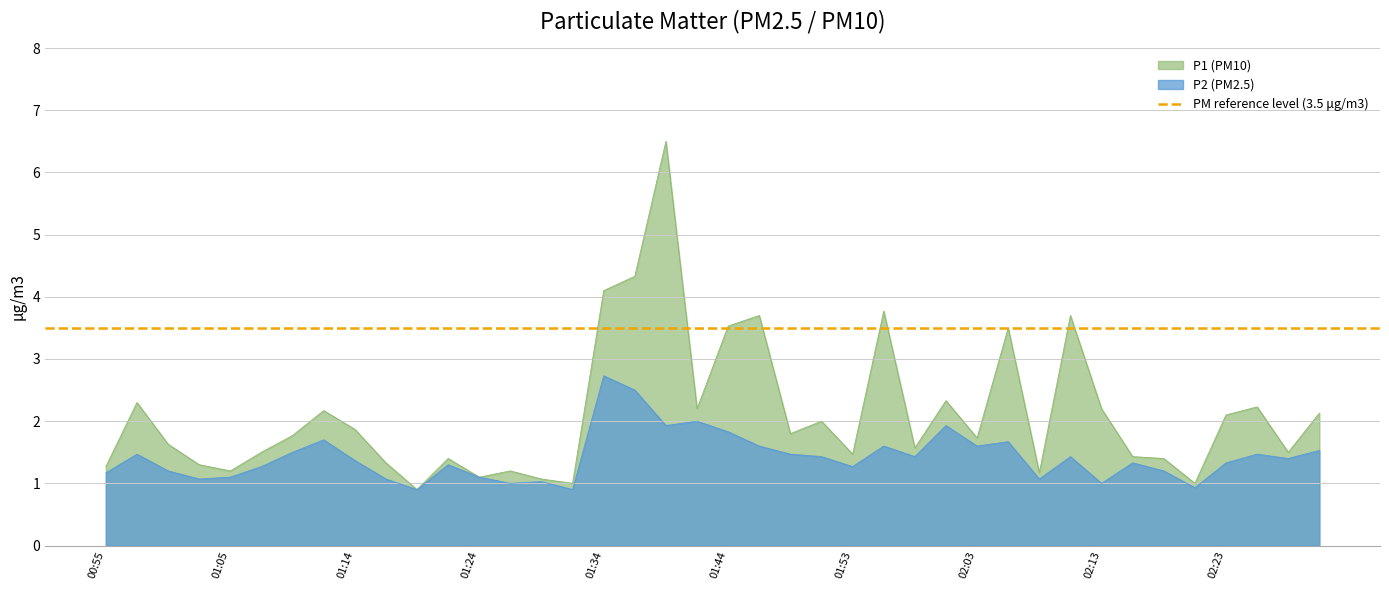

Reading left to right, transcribe all the data shown in this chart.

P1: 00:55=1.3	00:57=2.3	01:00=1.6	01:02=1.3	01:05=1.2	01:07=1.5	01:09=1.8	01:12=2.2	01:14=1.9	01:17=1.3	01:19=0.9	01:22=1.4	01:24=1.1	01:27=1.2	01:29=1.1	01:31=1.0	01:34=4.1	01:36=4.3	01:39=6.5	01:41=2.2	01:44=3.5	01:46=3.7	01:49=1.8	01:51=2.0	01:53=1.5	01:56=3.8	01:58=1.6	02:01=2.3	02:03=1.7	02:06=3.5	02:08=1.2	02:11=3.7	02:13=2.2	02:15=1.4	02:18=1.4	02:20=1.0	02:23=2.1	02:25=2.2	02:28=1.5	02:30=2.1
P2: 00:55=1.2	00:57=1.5	01:00=1.2	01:02=1.1	01:05=1.1	01:07=1.3	01:09=1.5	01:12=1.7	01:14=1.4	01:17=1.1	01:19=0.9	01:22=1.3	01:24=1.1	01:27=1.0	01:29=1.0	01:31=0.9	01:34=2.7	01:36=2.5	01:39=1.9	01:41=2.0	01:44=1.8	01:46=1.6	01:49=1.5	01:51=1.4	01:53=1.3	01:56=1.6	01:58=1.4	02:01=1.9	02:03=1.6	02:06=1.7	02:08=1.1	02:11=1.4	02:13=1.0	02:15=1.3	02:18=1.2	02:20=0.9	02:23=1.3	02:25=1.5	02:28=1.4	02:30=1.5